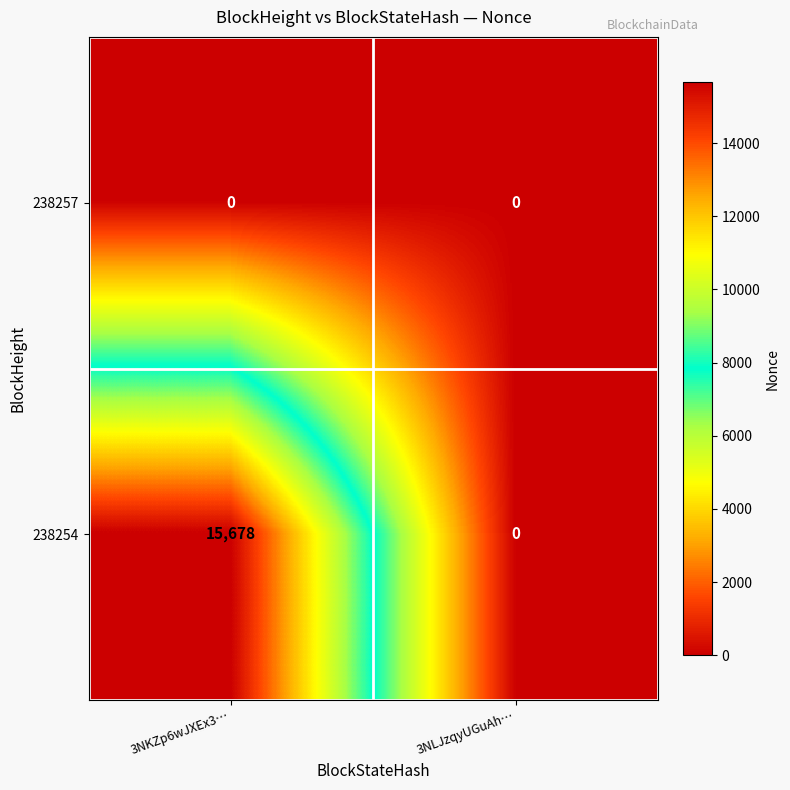

At how many categories does at least one series exceed 6009?

1